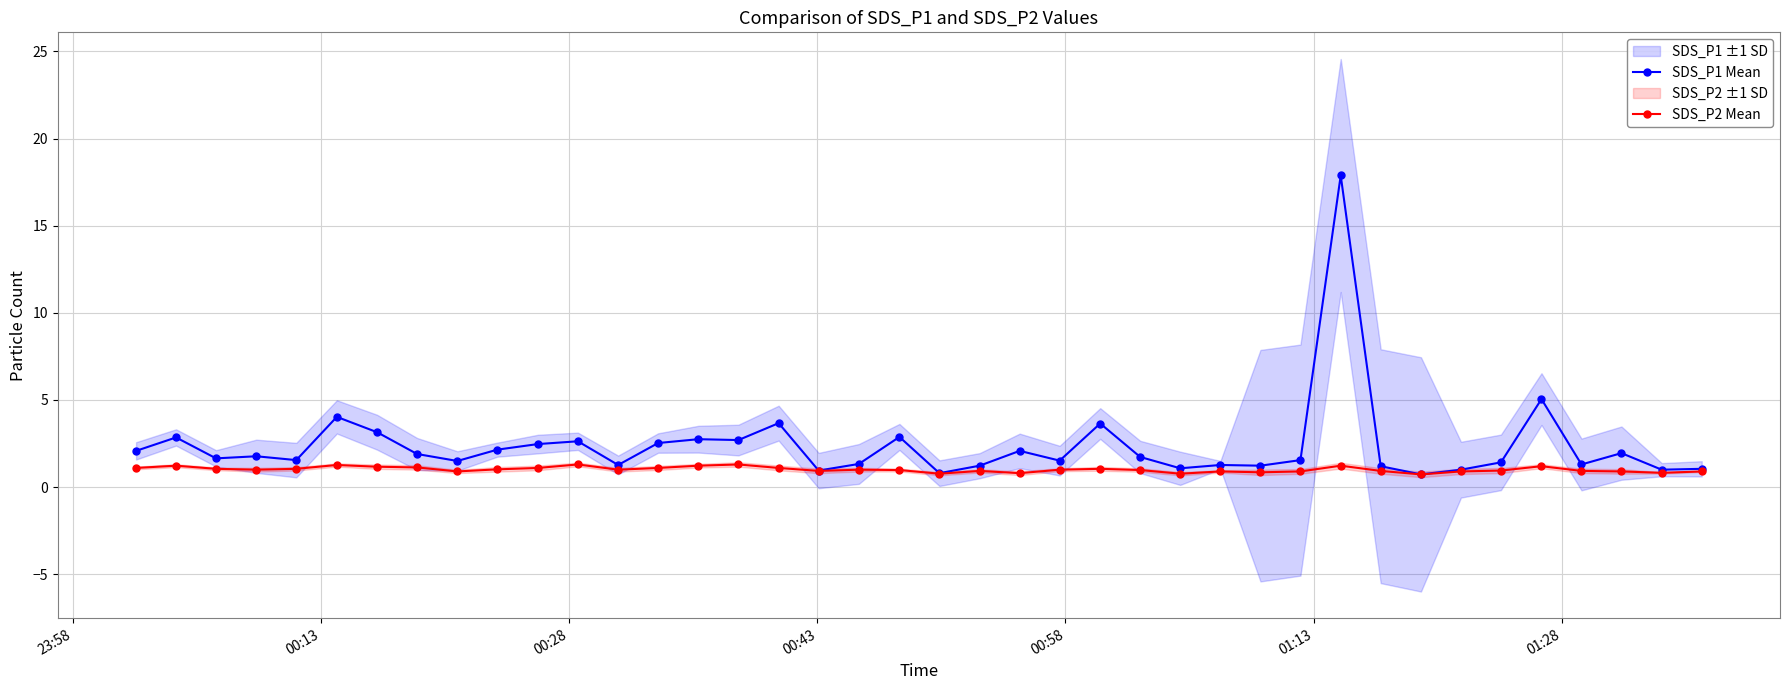

What is the minimum value for SDS_P1 Mean?

0.7